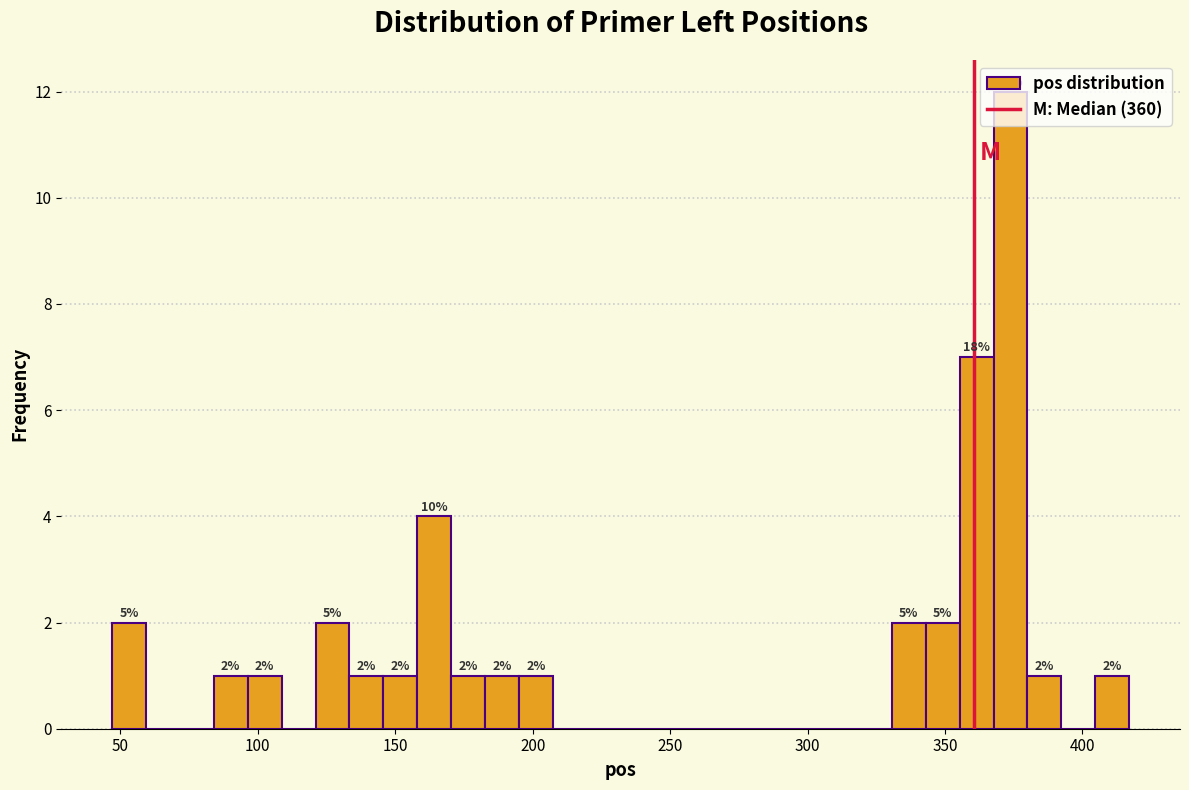

Read against the x-axis, roughly where is the centre of the tallest bar?

375